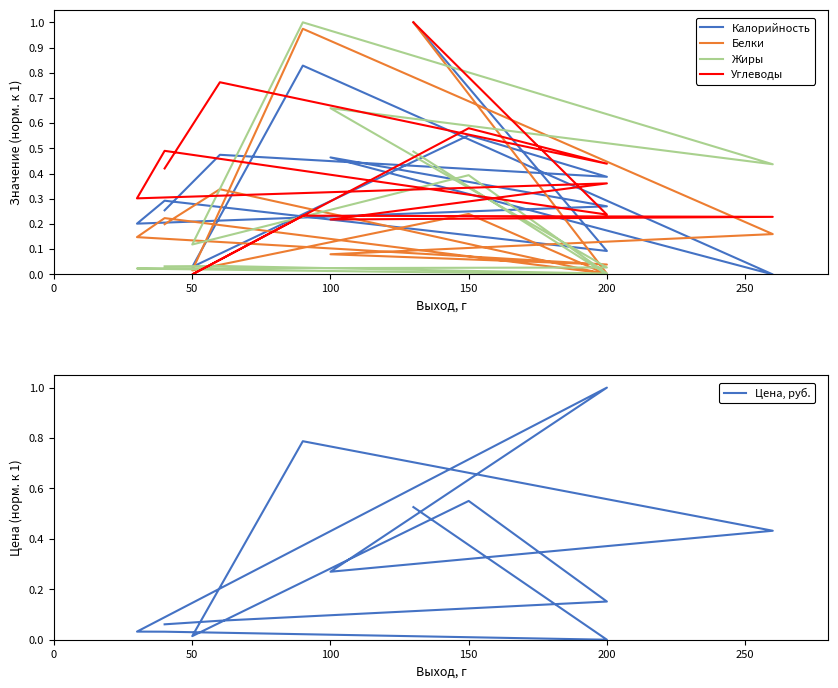

At 50, list the series in order from largest to smallest.

Жиры, Калорийность, Белки, Цена, руб., Углеводы